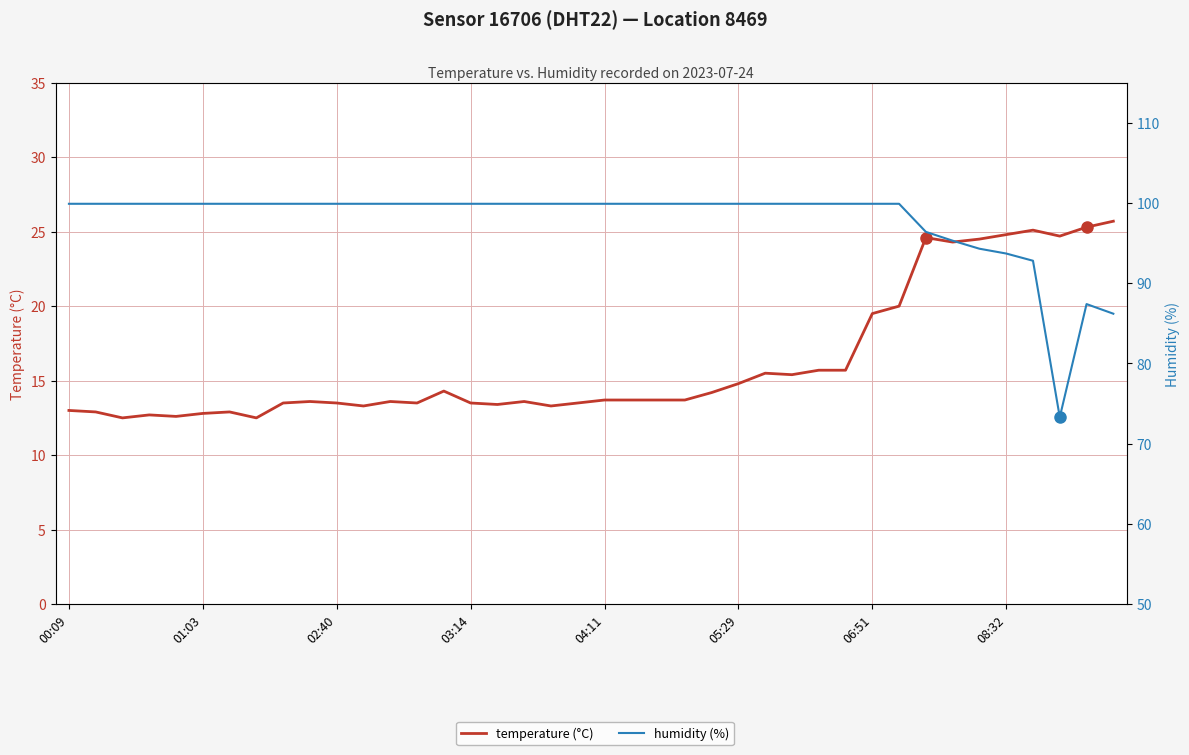

Which series has the largest range (max minus min)?

humidity (%)